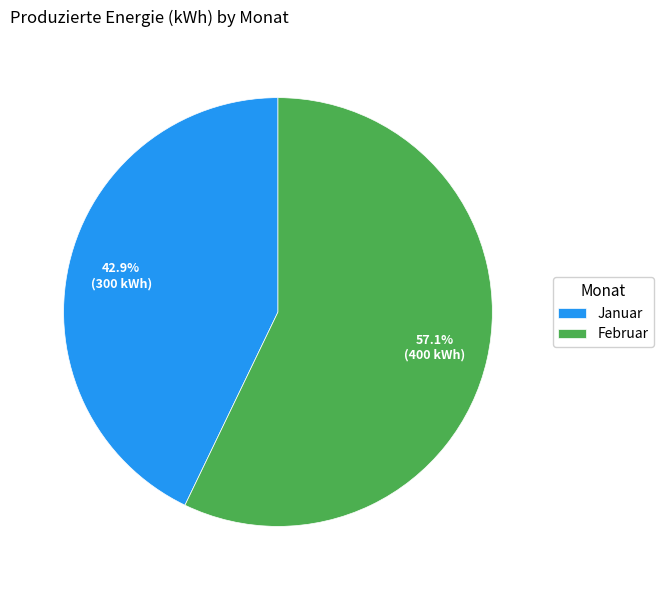

Between Februar and Januar, which is larger?

Februar